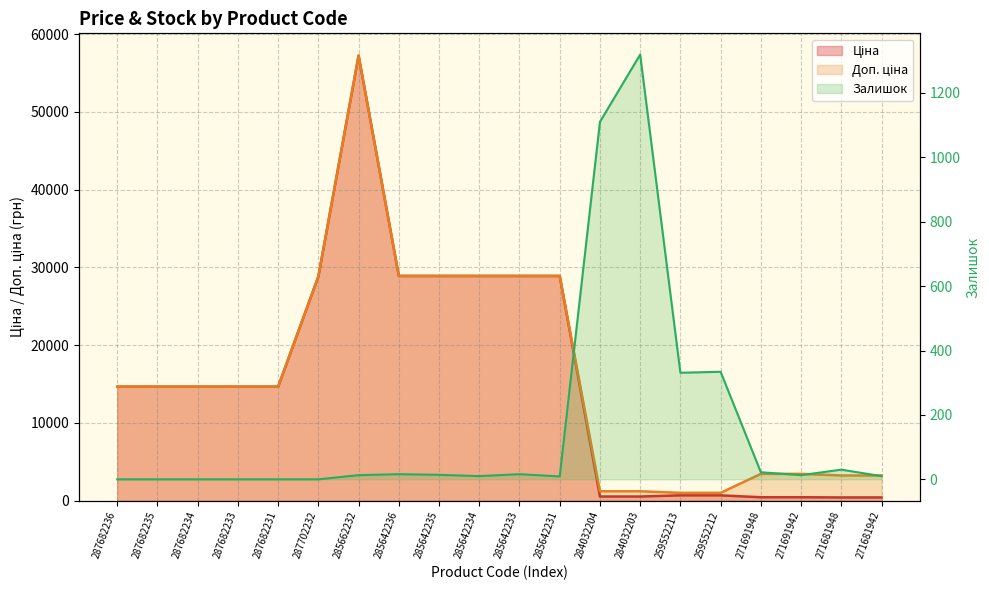

Which category has the highest value in the Ціна series?

285662232